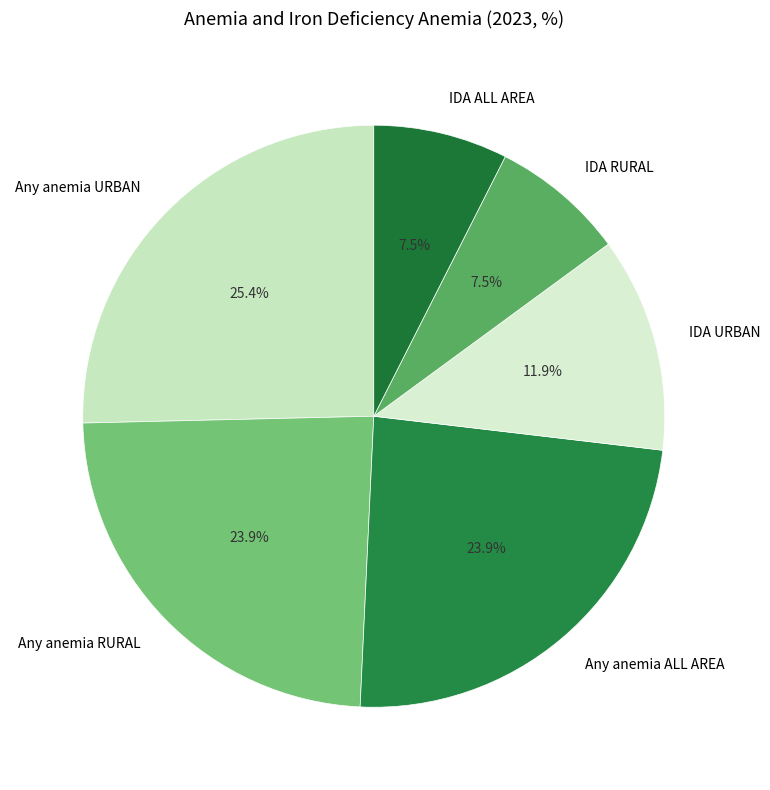

What portion of the pie excludes Any anemia RURAL?

76.1%